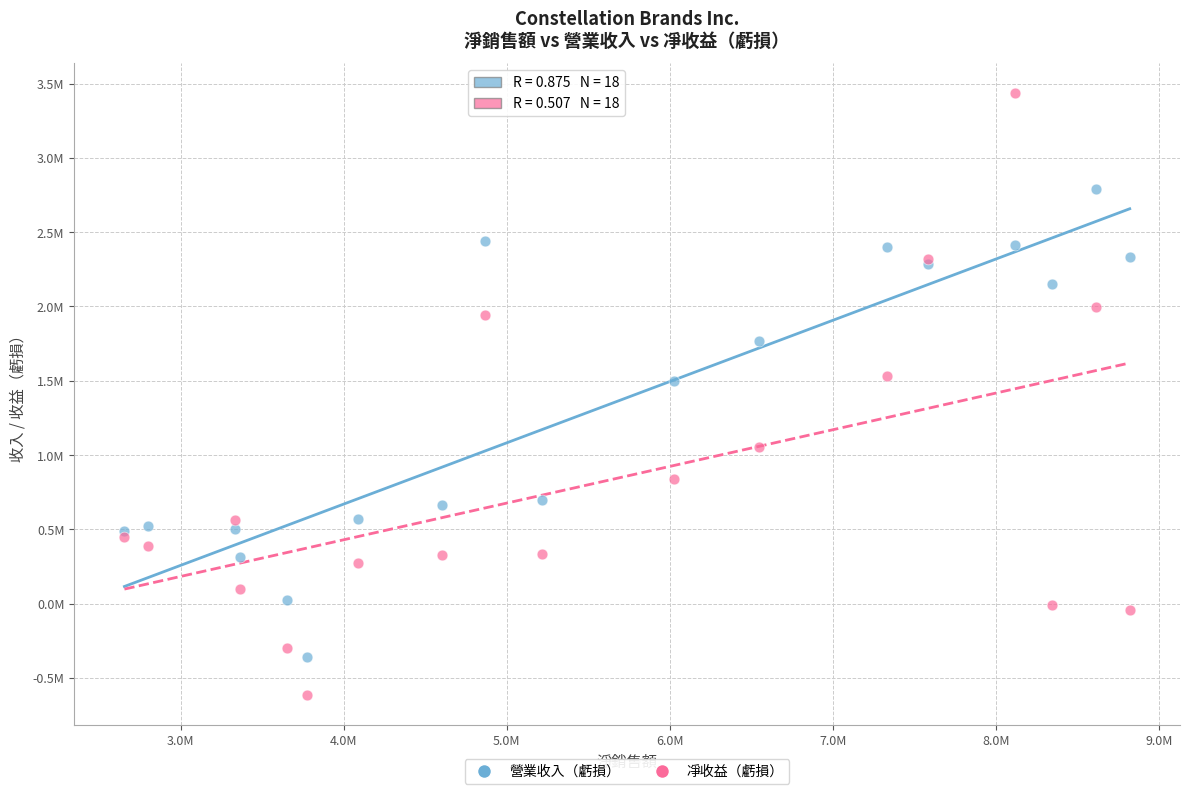

Which series has the largest Y range (max minus min)?

凈收益（虧損）